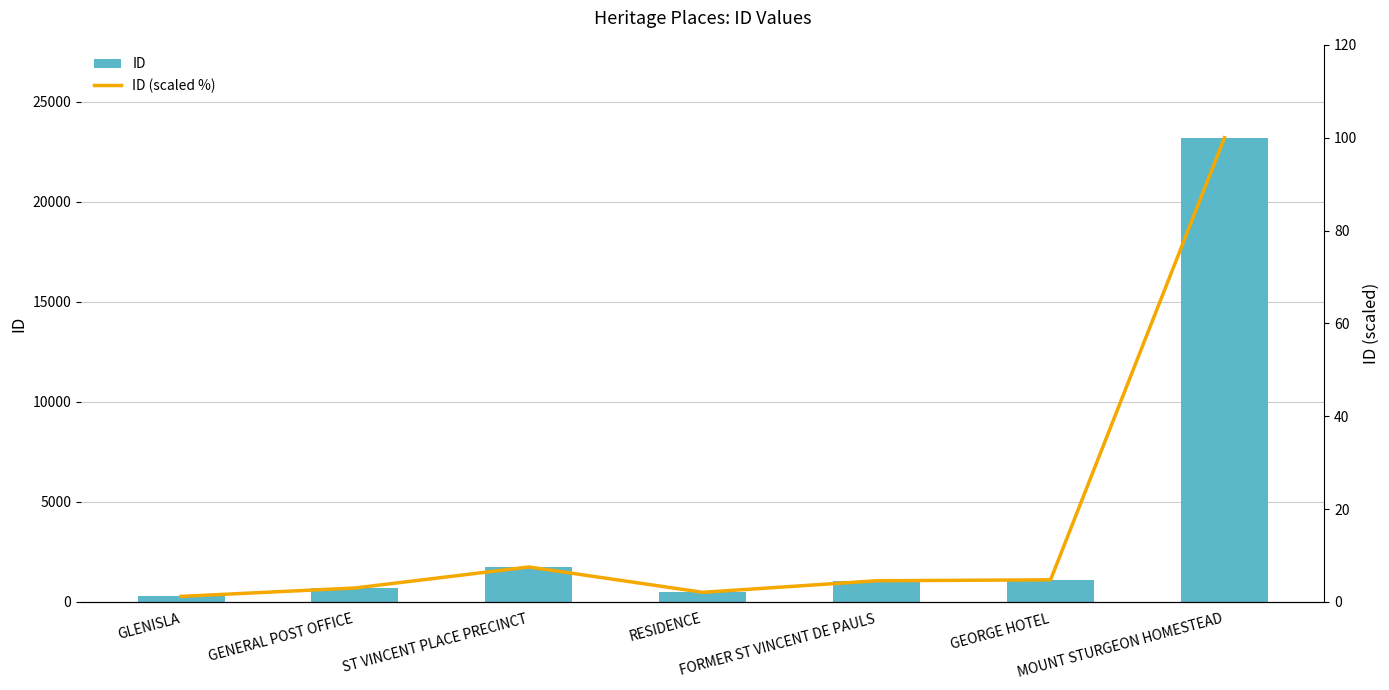

What is the greatest value displayed?

23213.0